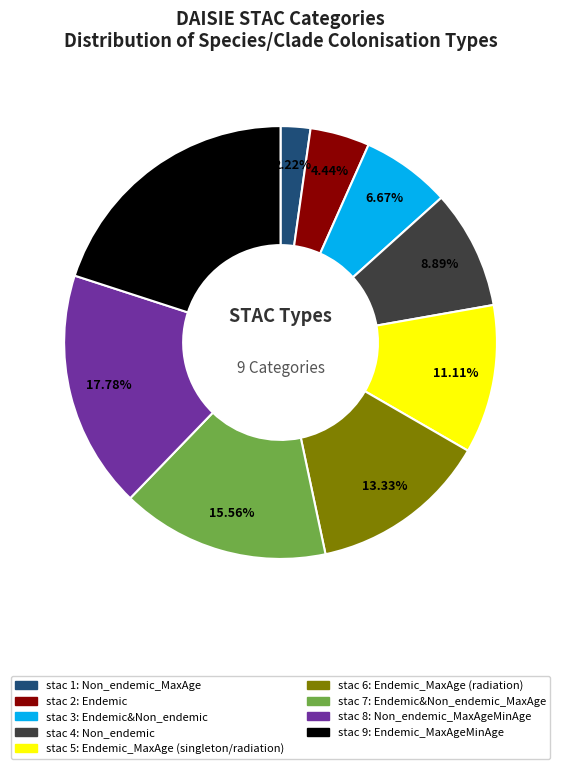

Does any single category account for the majority?

No